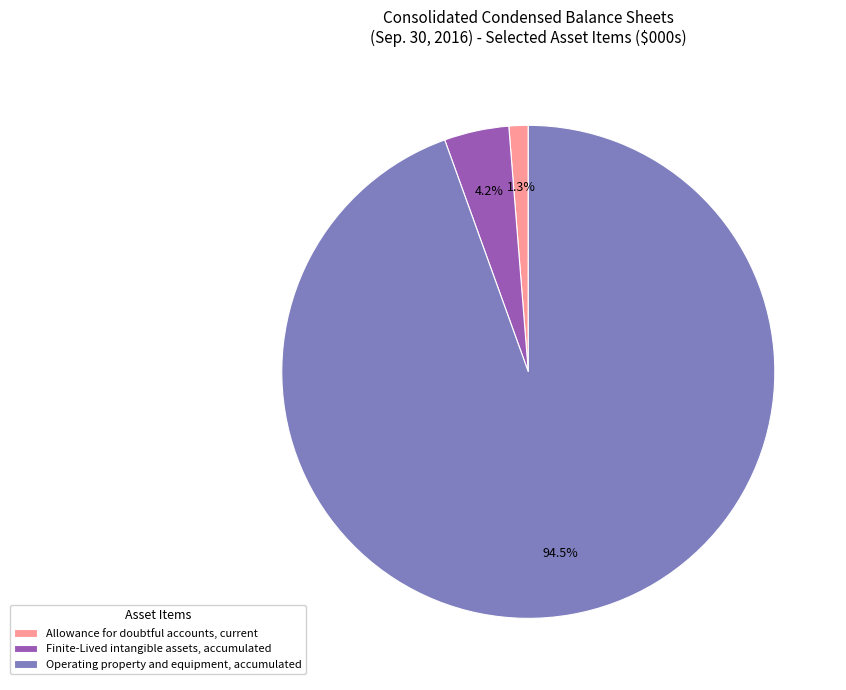

Count the number of slices in the pie.

3